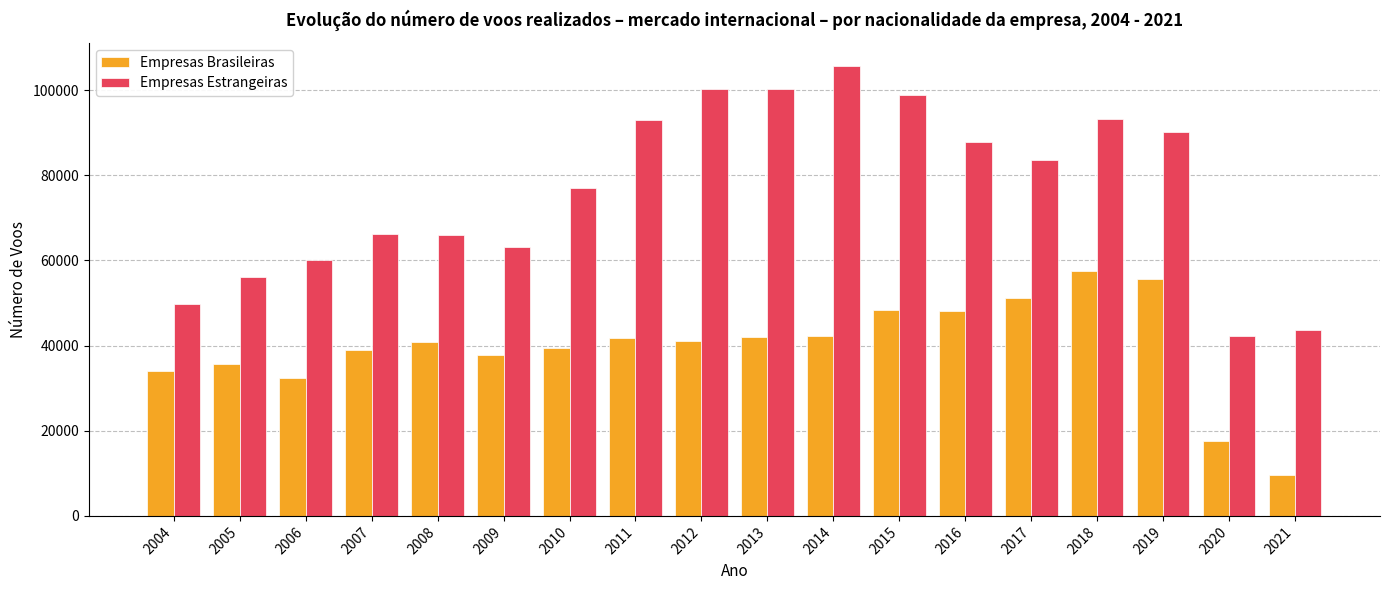

What is the difference between the Empresas Estrangeiras values at 2006 and 2008?

5797